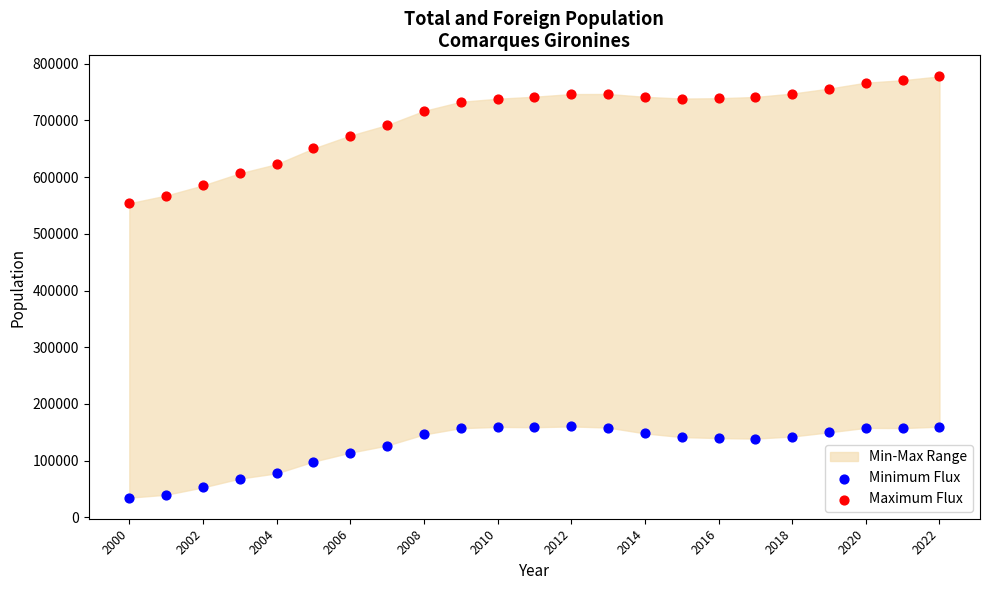

Which series contains the highest Y value?

Maximum Flux